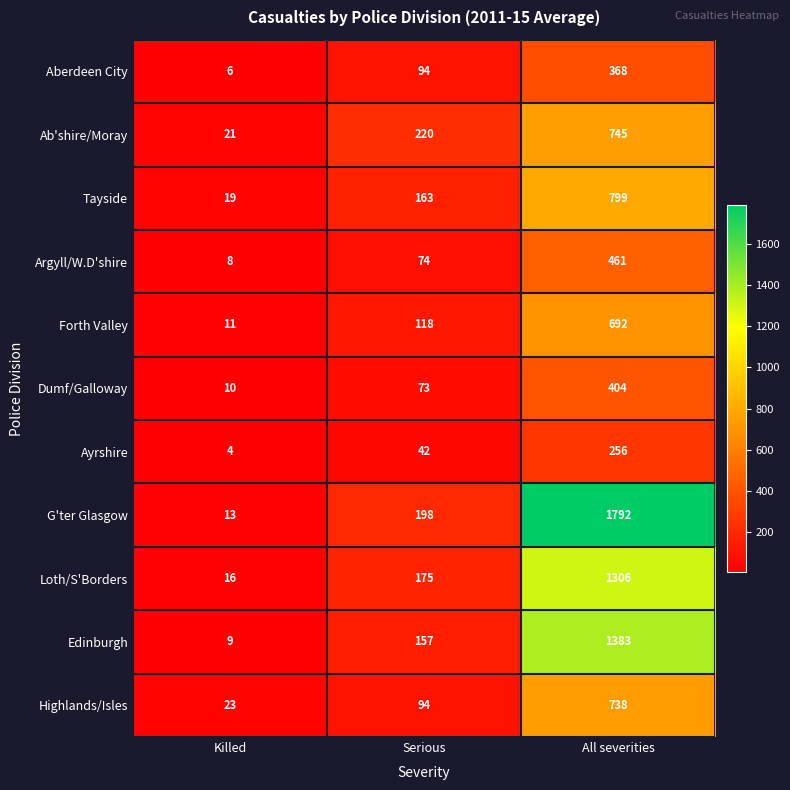

The Edinburgh series shows 9 at Killed. True or false?

True